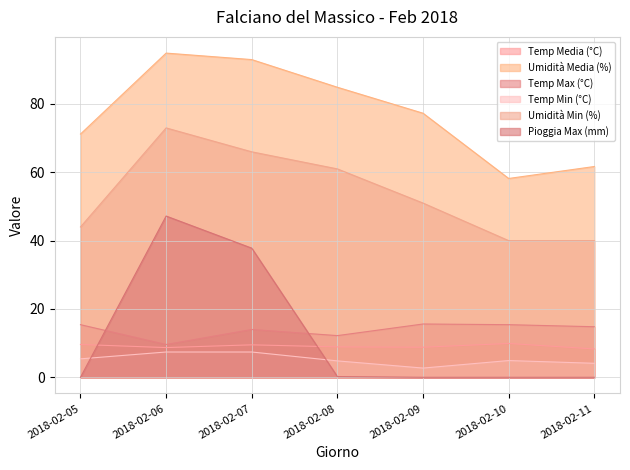

True or false: Pioggia Max (mm) has a value of 20.4 at 2018-02-07.

False